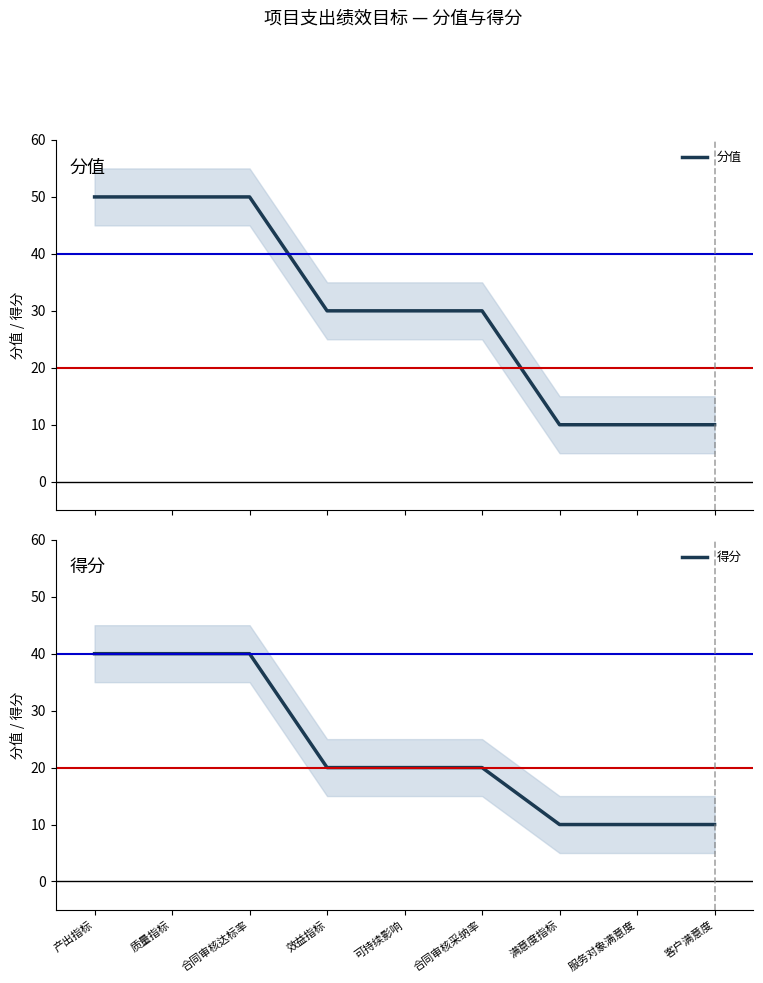

Which has a higher value, 质量指标 or 满意度指标?

质量指标